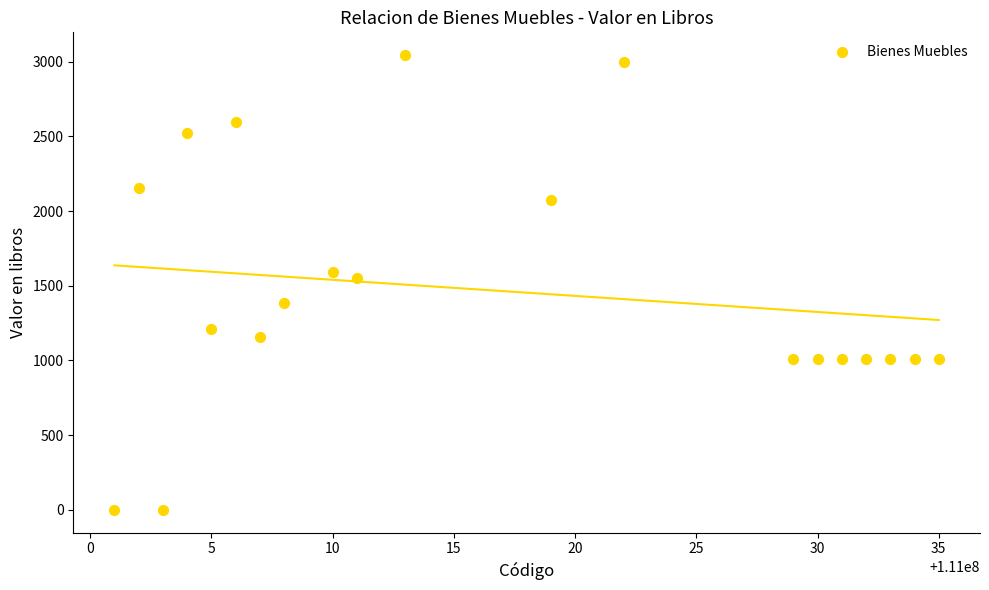

What Y value in the scatter plot is closest to 1521?

1554.8